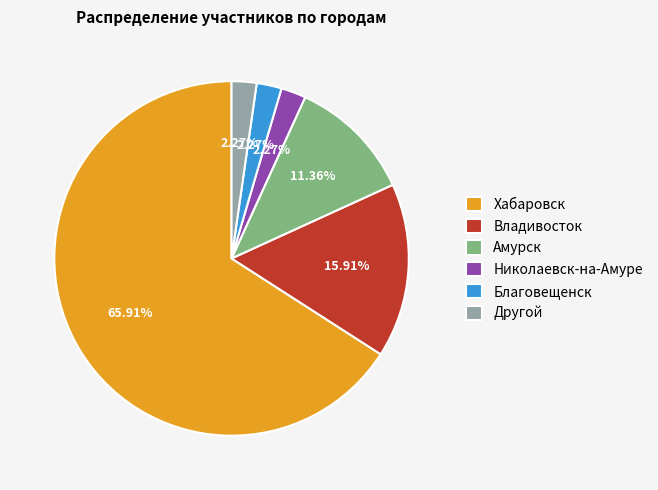

Combined, what portion of the pie is Амурск and Хабаровск?

77.3%